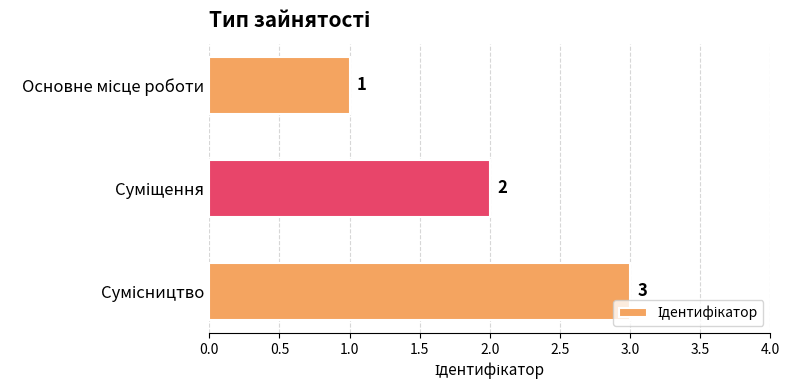

What is the value of the 2nd bar from the top?

2